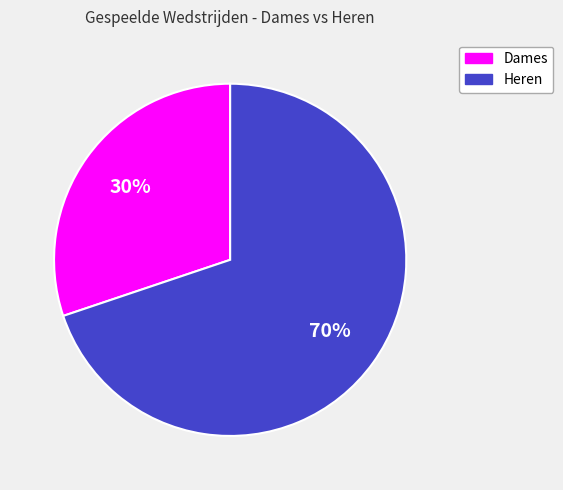

What is the ratio of the value at Dames to the value at Heren?

0.4